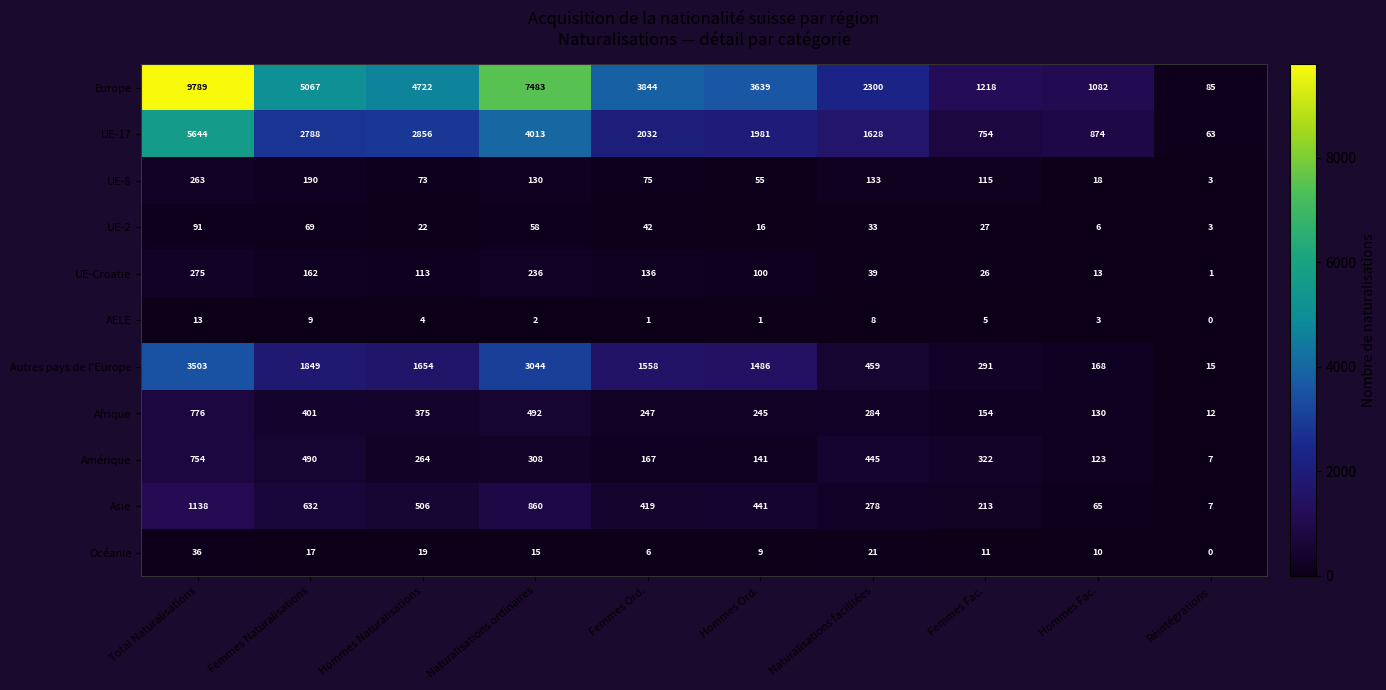

Which label corresponds to the largest value in the chart?

Total Naturalisations